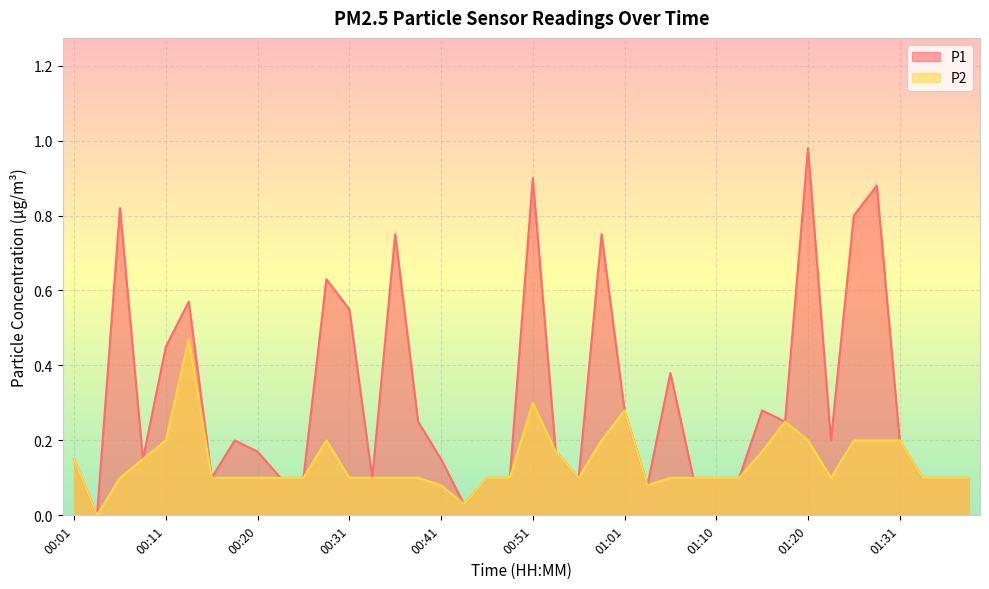

At which label does P2 reach its peak?

00:13